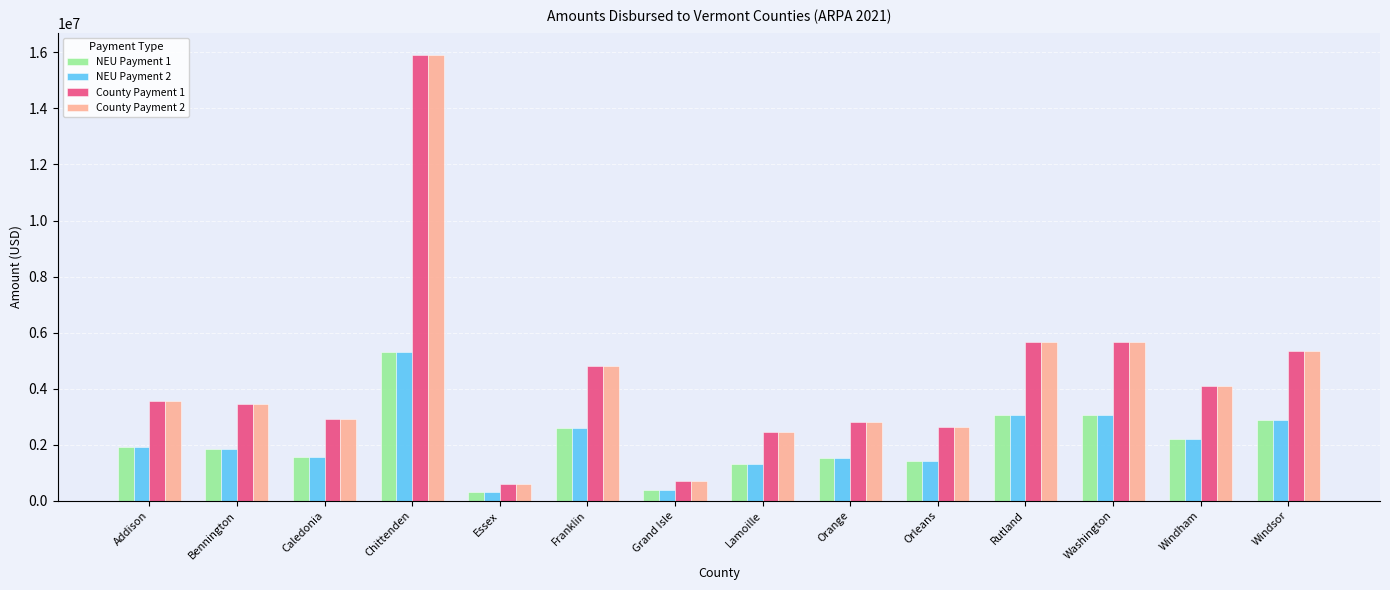

What is the minimum value for County Payment 1?

598545.5